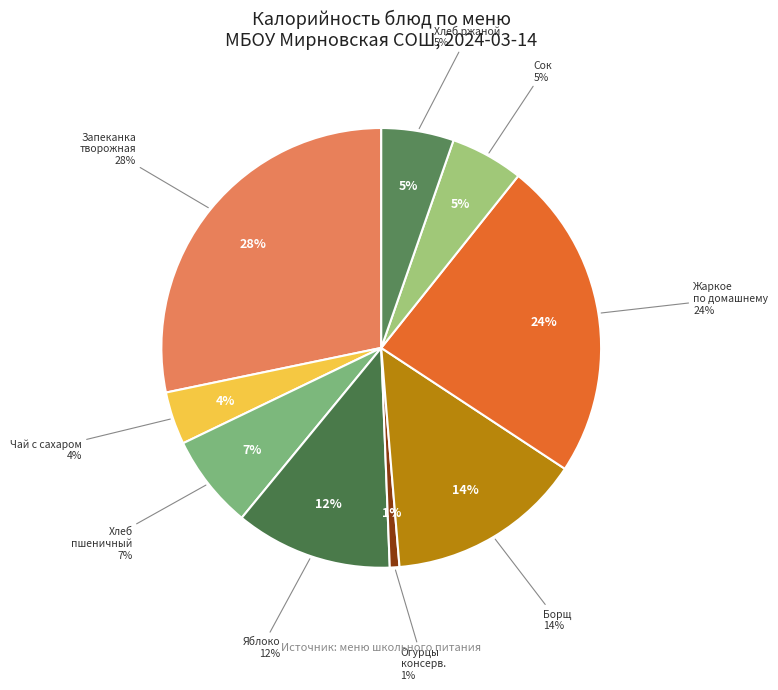

Is there a majority slice in this chart?

No